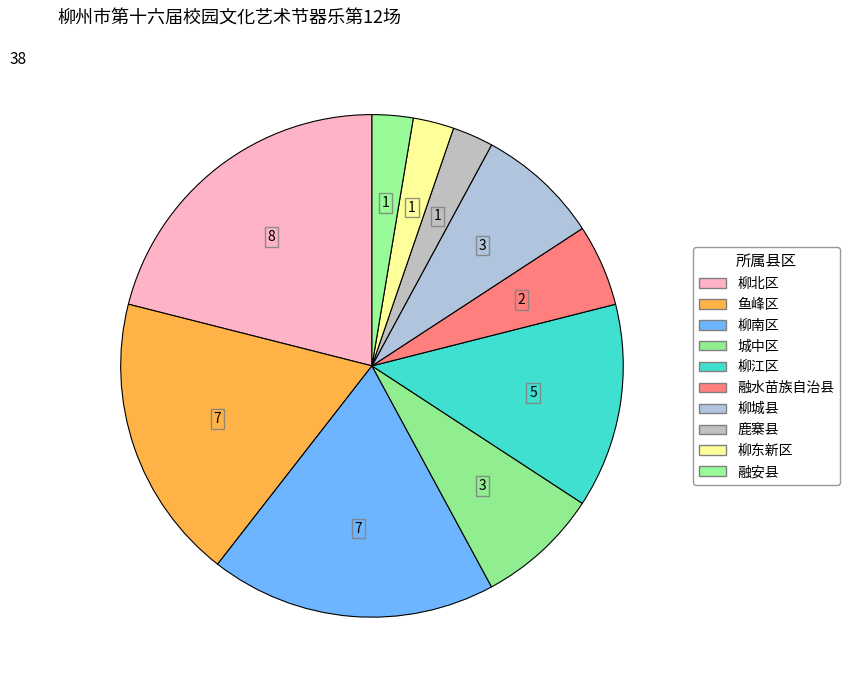

Which has a higher value, 柳东新区 or 融安县?

柳东新区